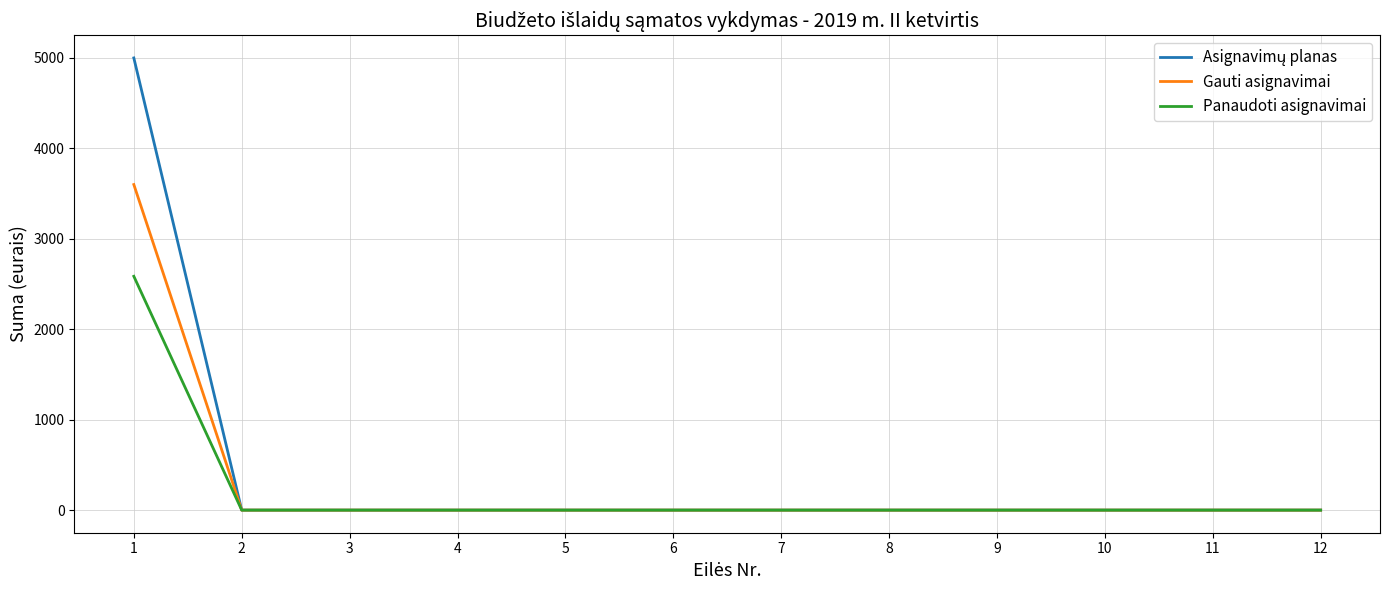

What is the greatest value displayed?

5000.0